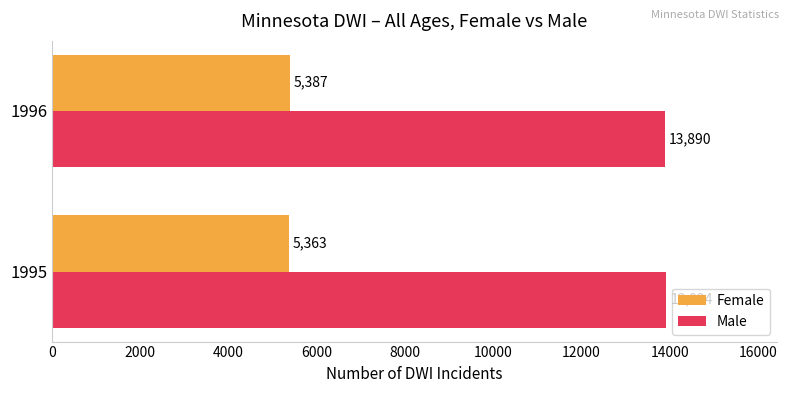

What is the difference between the highest and lowest values at 1995?

8561